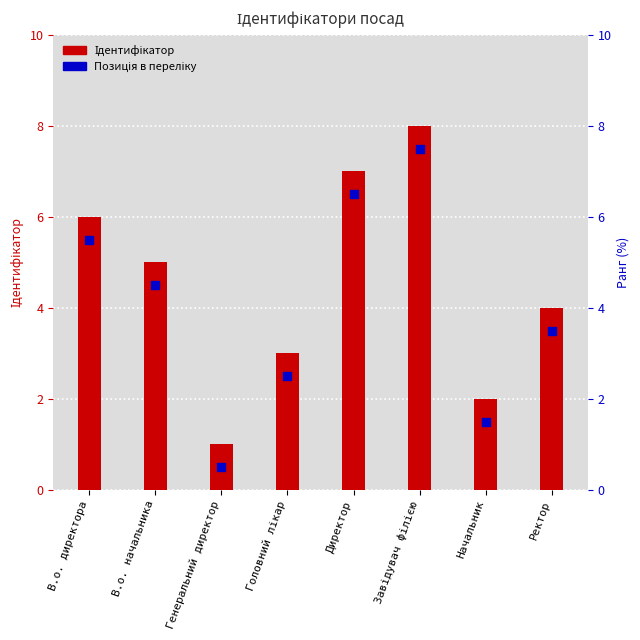

Which series has the largest total across all categories?

Ідентифікатор